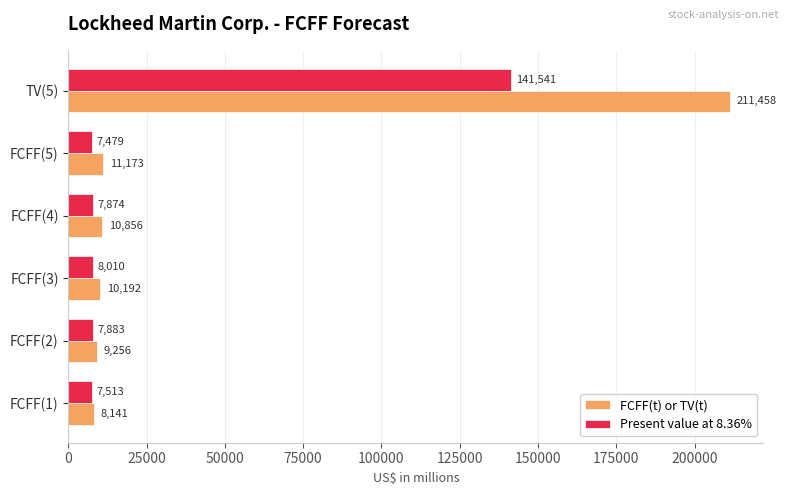

What is the greatest value displayed?

211458